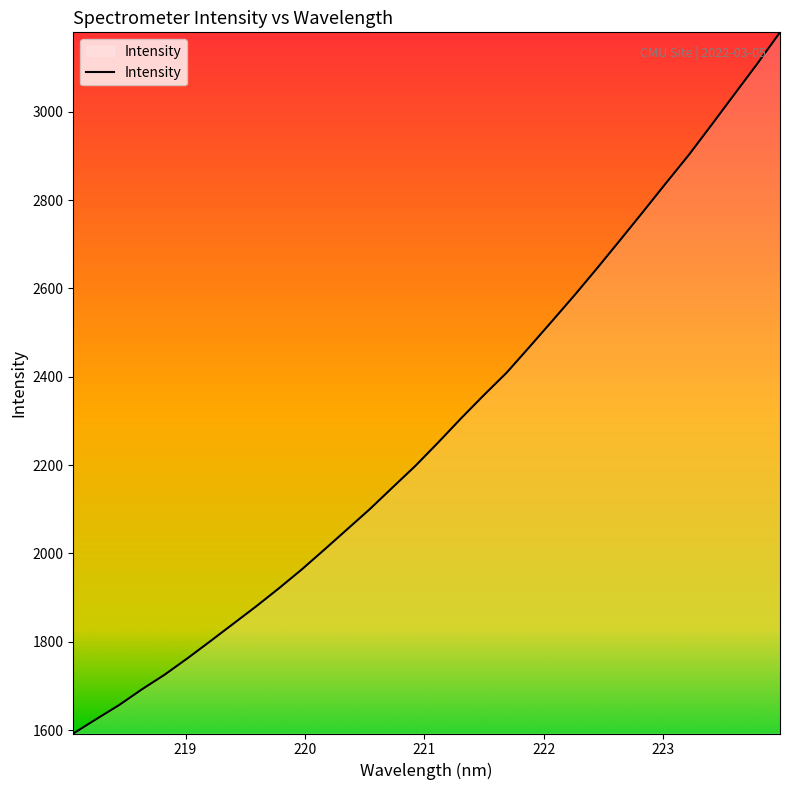

How many lines are shown in the chart?

1